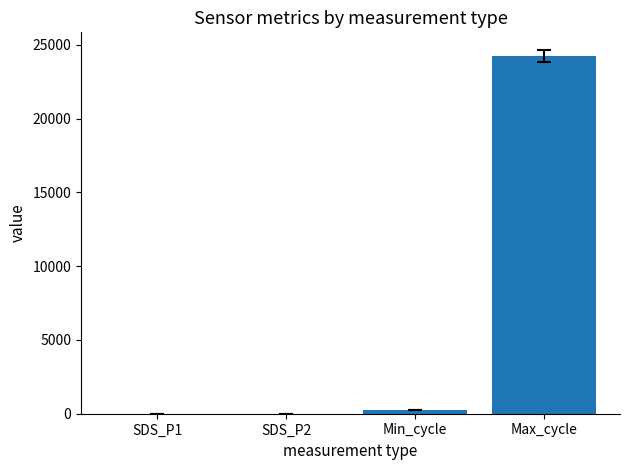

At which label is the value closest to 12112?

Min_cycle